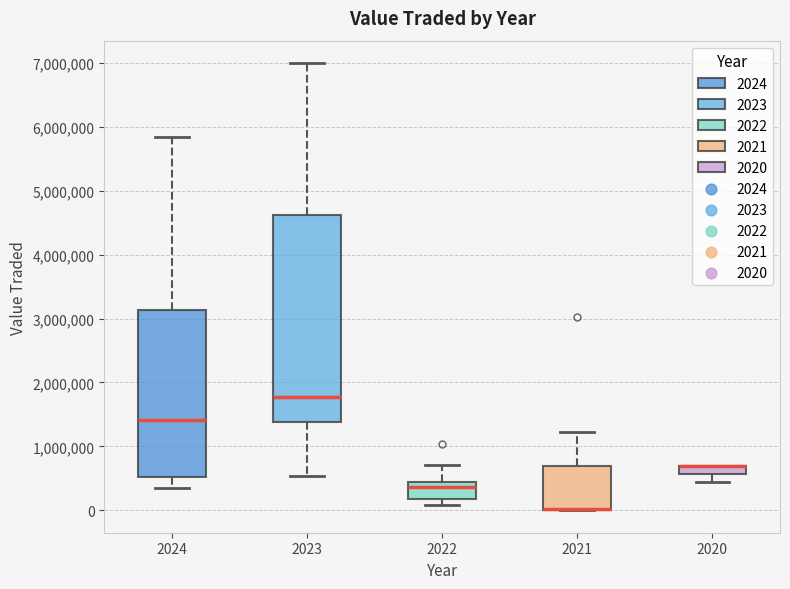

Comparing the boxes themselves (not the whiskers), which one is the tallest?

2023